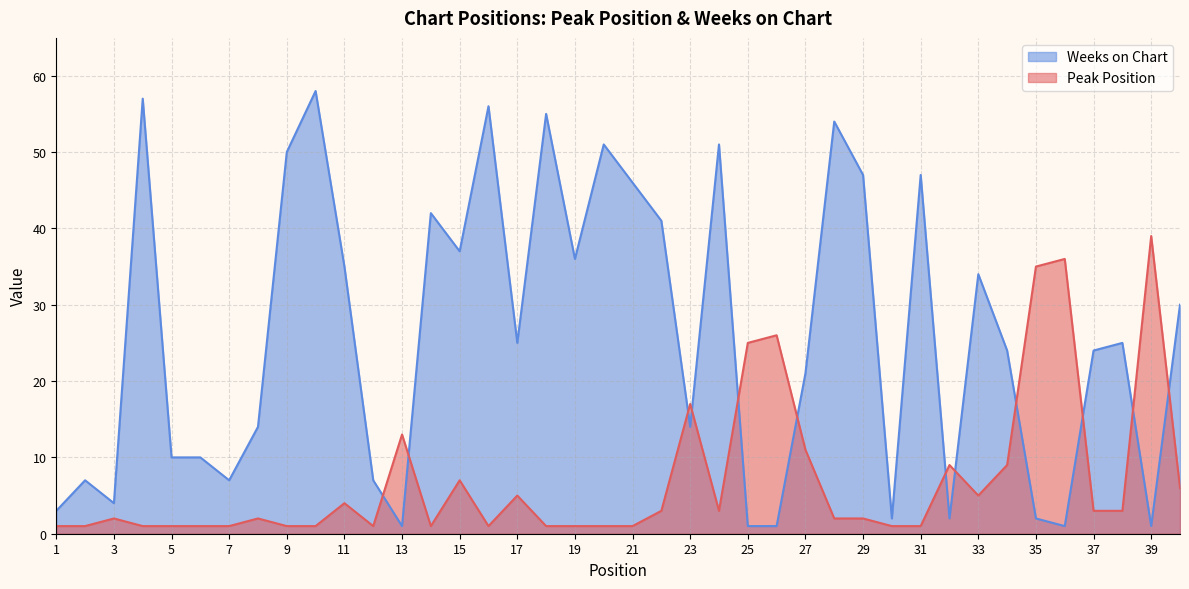

Reading right to left, list all the values displayed in this chart.

Peak Position: 40=6	39=39	38=3	37=3	36=36	35=35	34=9	33=5	32=9	31=1	30=1	29=2	28=2	27=11	26=26	25=25	24=3	23=17	22=3	21=1	20=1	19=1	18=1	17=5	16=1	15=7	14=1	13=13	12=1	11=4	10=1	9=1	8=2	7=1	6=1	5=1	4=1	3=2	2=1	1=1
Weeks on Chart: 40=30	39=1	38=25	37=24	36=1	35=2	34=24	33=34	32=2	31=47	30=2	29=47	28=54	27=21	26=1	25=1	24=51	23=14	22=41	21=46	20=51	19=36	18=55	17=25	16=56	15=37	14=42	13=1	12=7	11=35	10=58	9=50	8=14	7=7	6=10	5=10	4=57	3=4	2=7	1=3